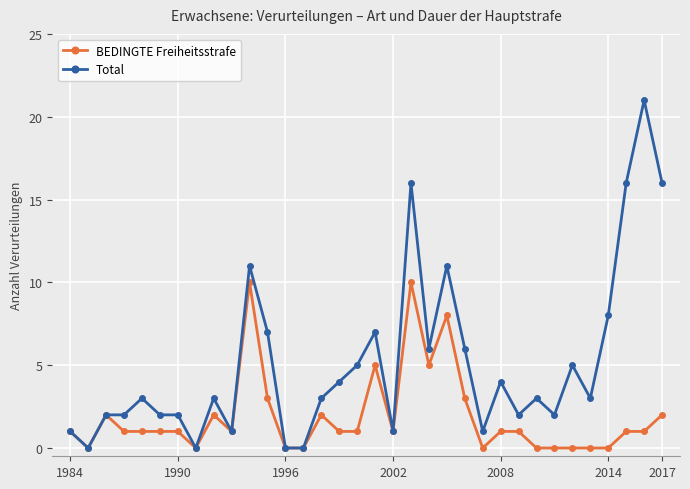

What is the average value of the BEDINGTE Freiheitsstrafe series?

2